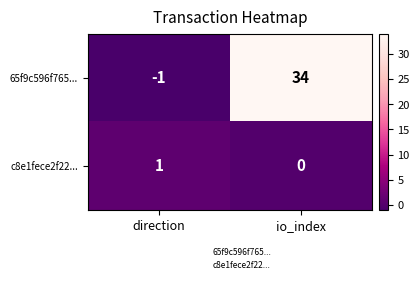

Which series has the largest total across all categories?

65f9c596f765...